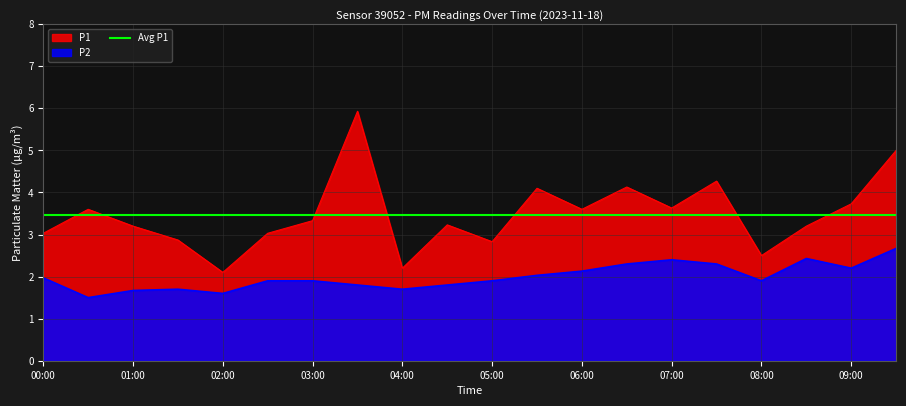

Which series has the largest range (max minus min)?

P1